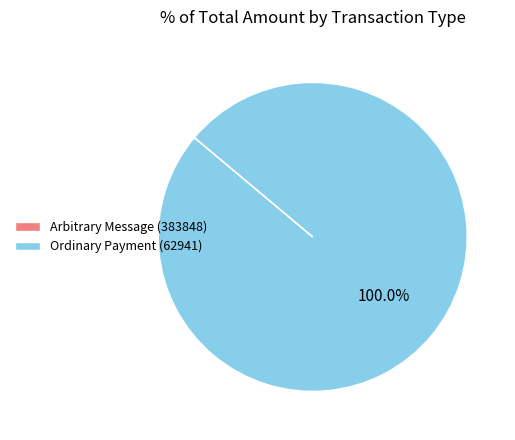

Does Ordinary Payment (62941) represent more than half of the total?

Yes